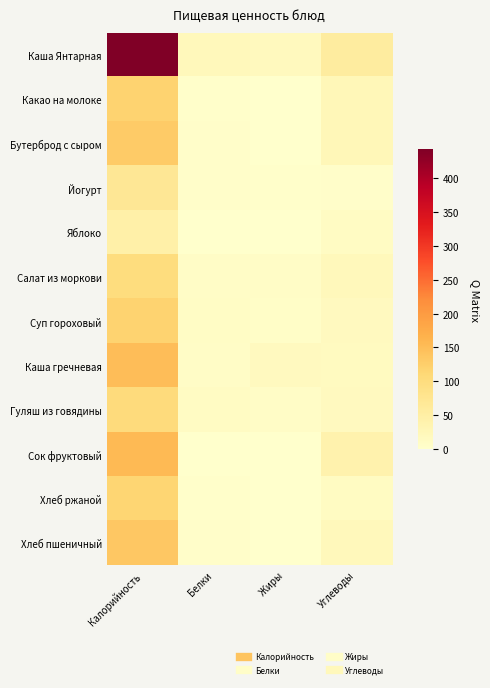

Rank the series at Жиры from lowest to highest value.

Сок фруктовый, Хлеб ржаной, Яблоко, Какао на молоке, Хлеб пшеничный, Бутерброд с сыром, Йогурт, Суп гороховый, Салат из моркови, Гуляш из говядины, Каша гречневая, Каша Янтарная